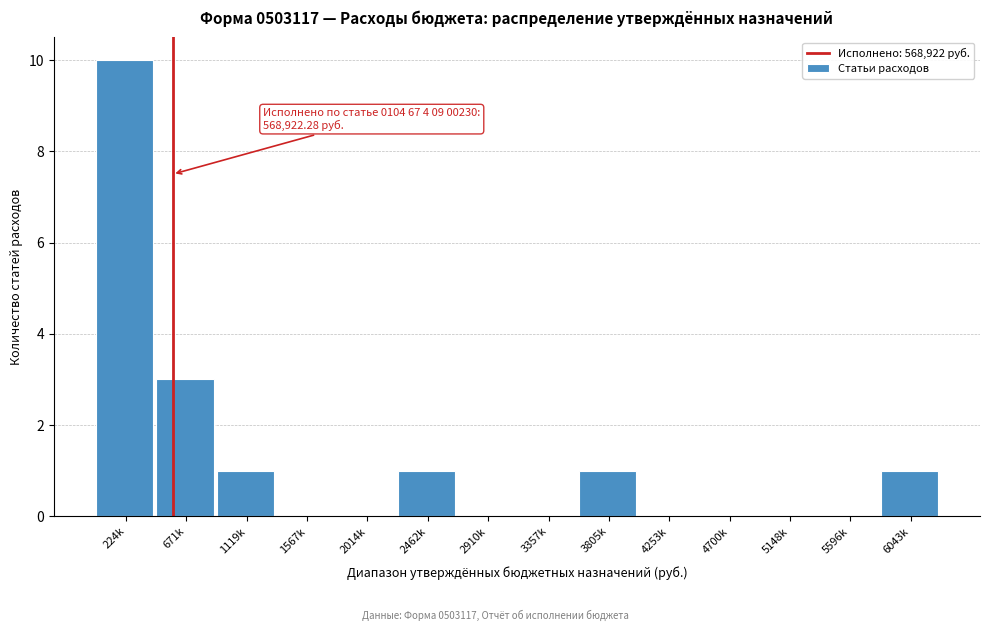

Reading left to right, extract all data points from this chart.

224k=10	671k=3	1119k=1	1567k=0	2014k=0	2462k=1	2910k=0	3357k=0	3805k=1	4253k=0	4700k=0	5148k=0	5596k=0	6043k=1